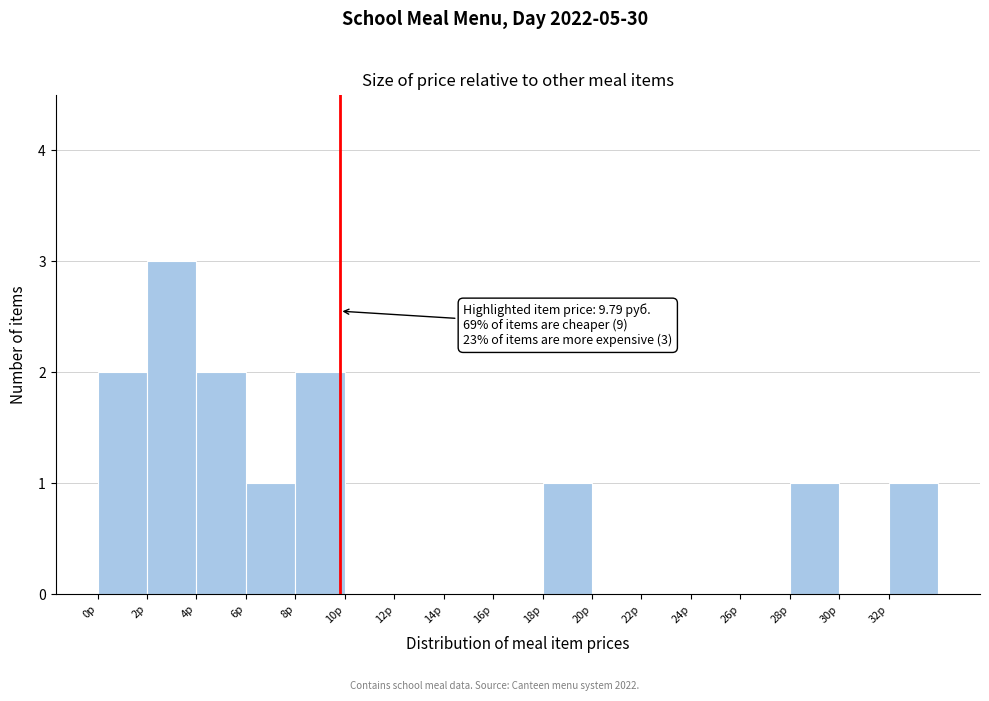

Which range on the x-axis has the tallest bar?

2 to 4